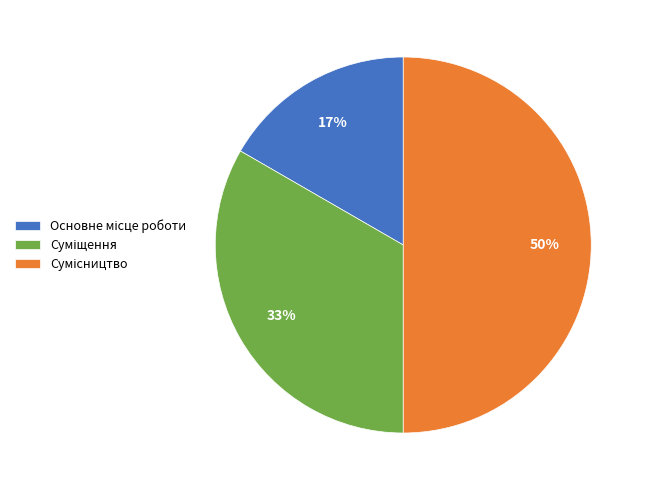

To the nearest percent, what is the average slice percentage?

33%